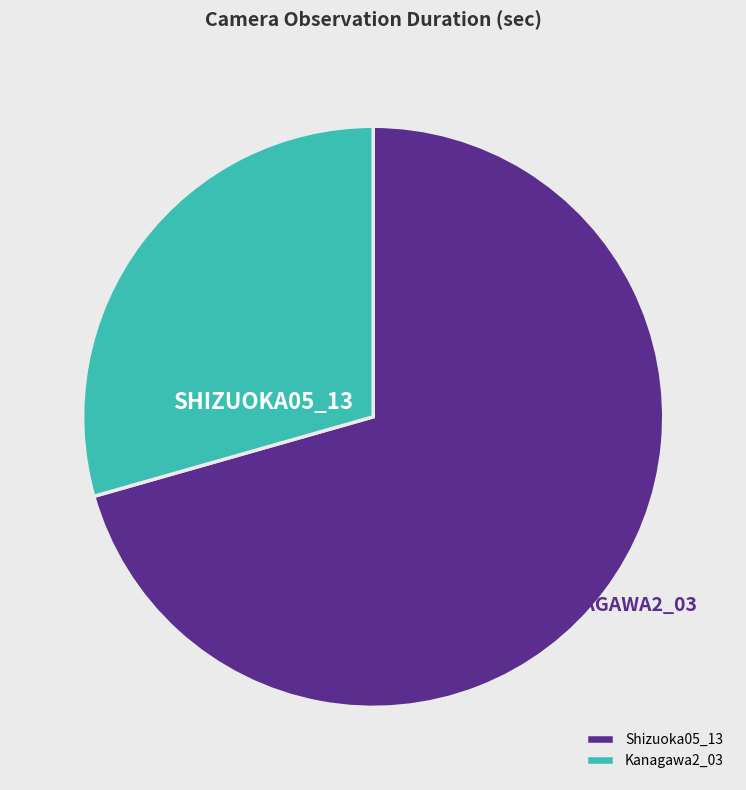

Does Shizuoka05_13 account for over 50% of the chart?

Yes